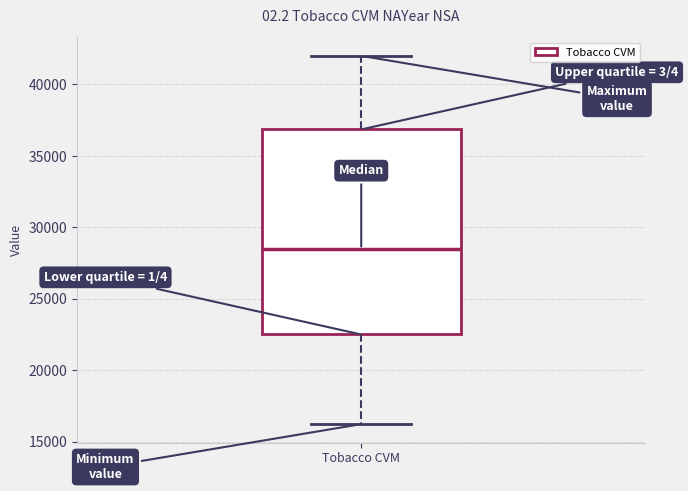

Transcribe this box plot: give where the median line is, the range the box spans, and where the two whiskers end, as read against the y-axis. The values are not printed on the chart, so give them approximately, as read against the axis.

median 28500, box 22500 to 37000, whiskers 16000 to 42000